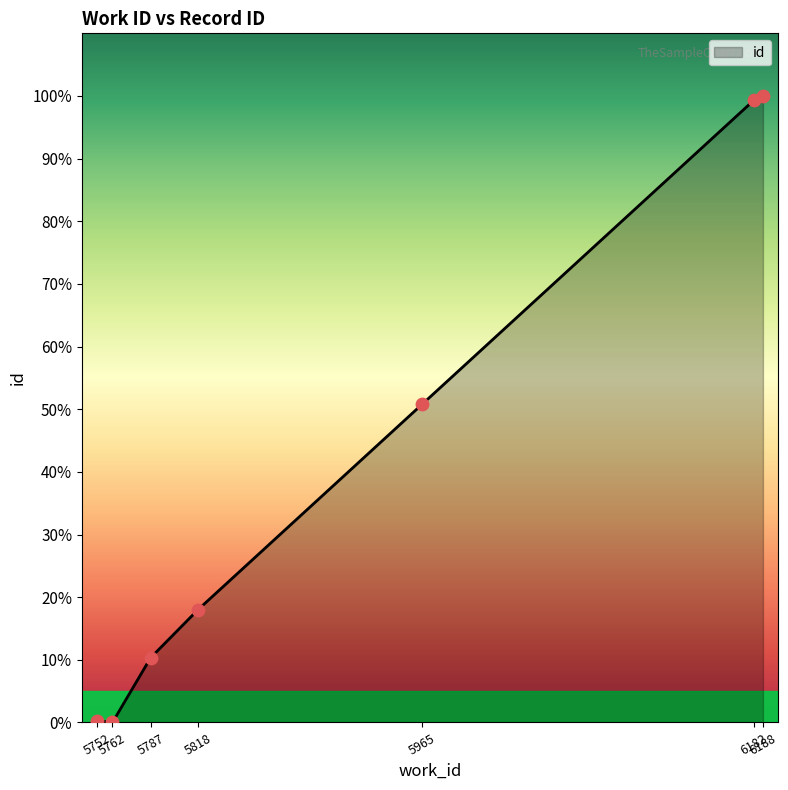

What is the greatest value displayed?

100.0